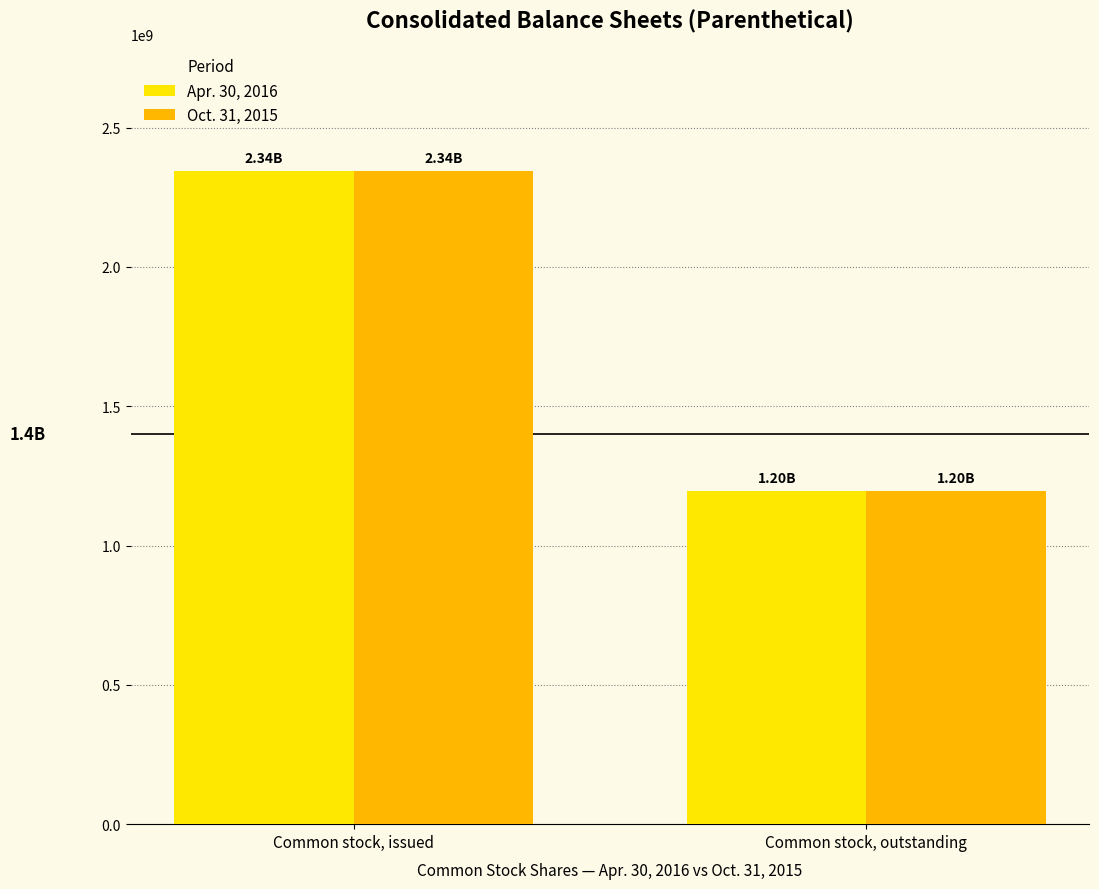

Does the chart contain stacked bars?

No